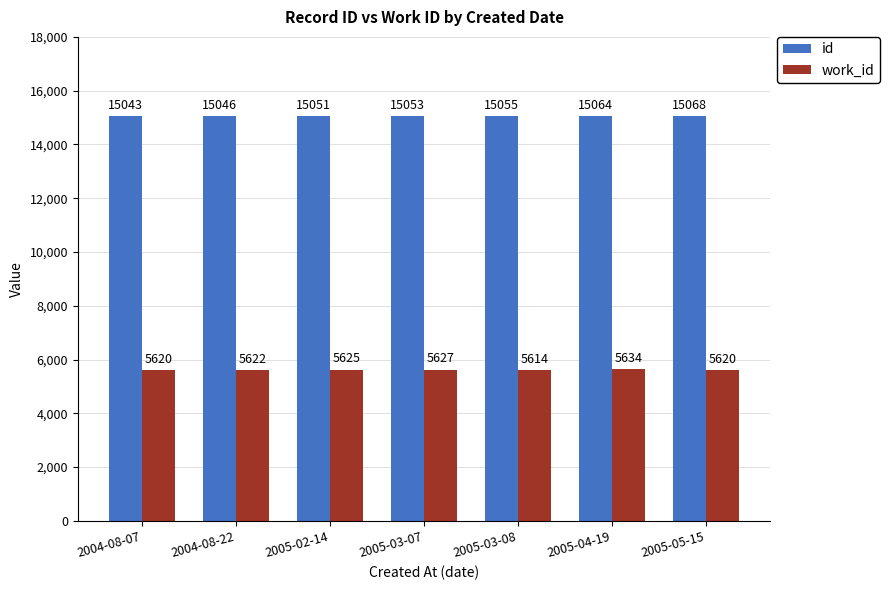

The value of work_id at 2005-03-08 is 5614. True or false?

True